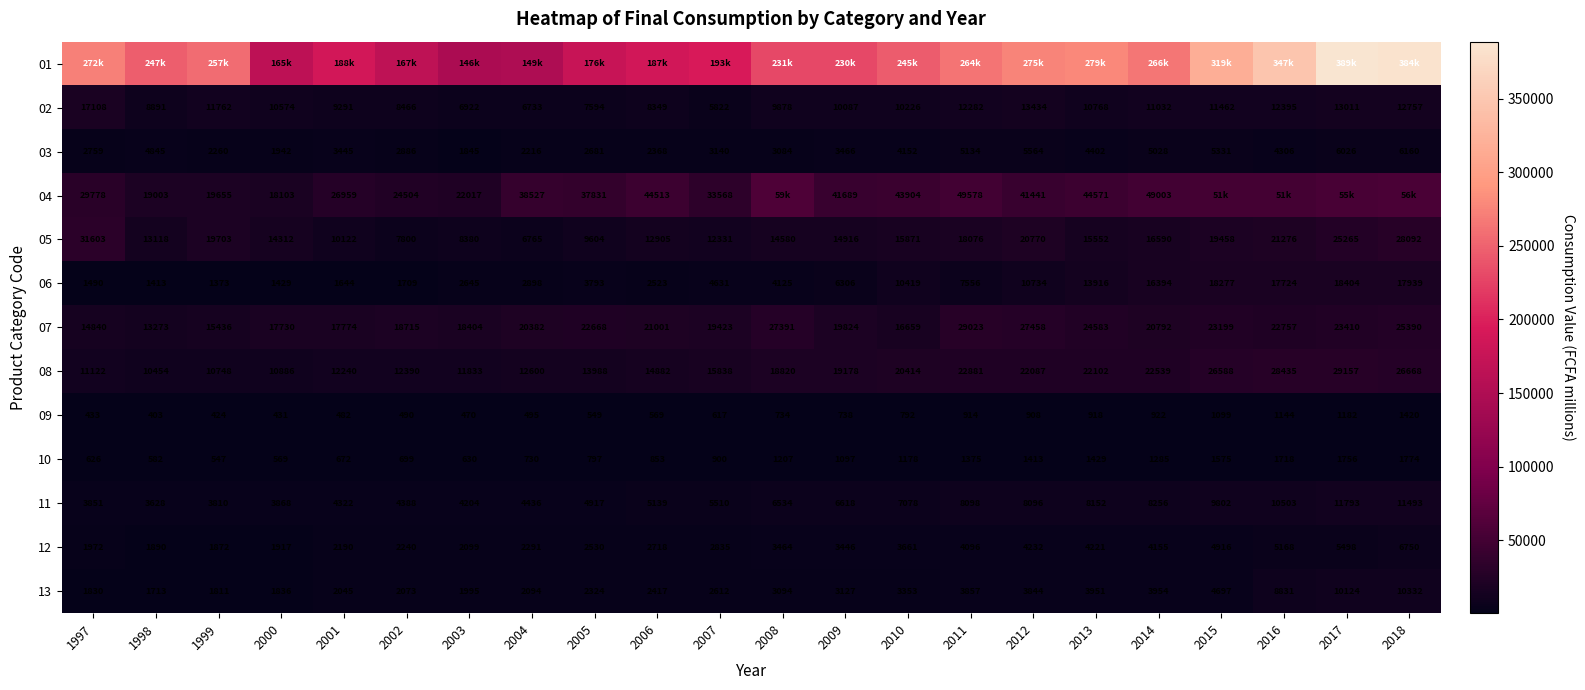

Is the value of 11 at 2016 greater than the value of 10 at 2003?

Yes